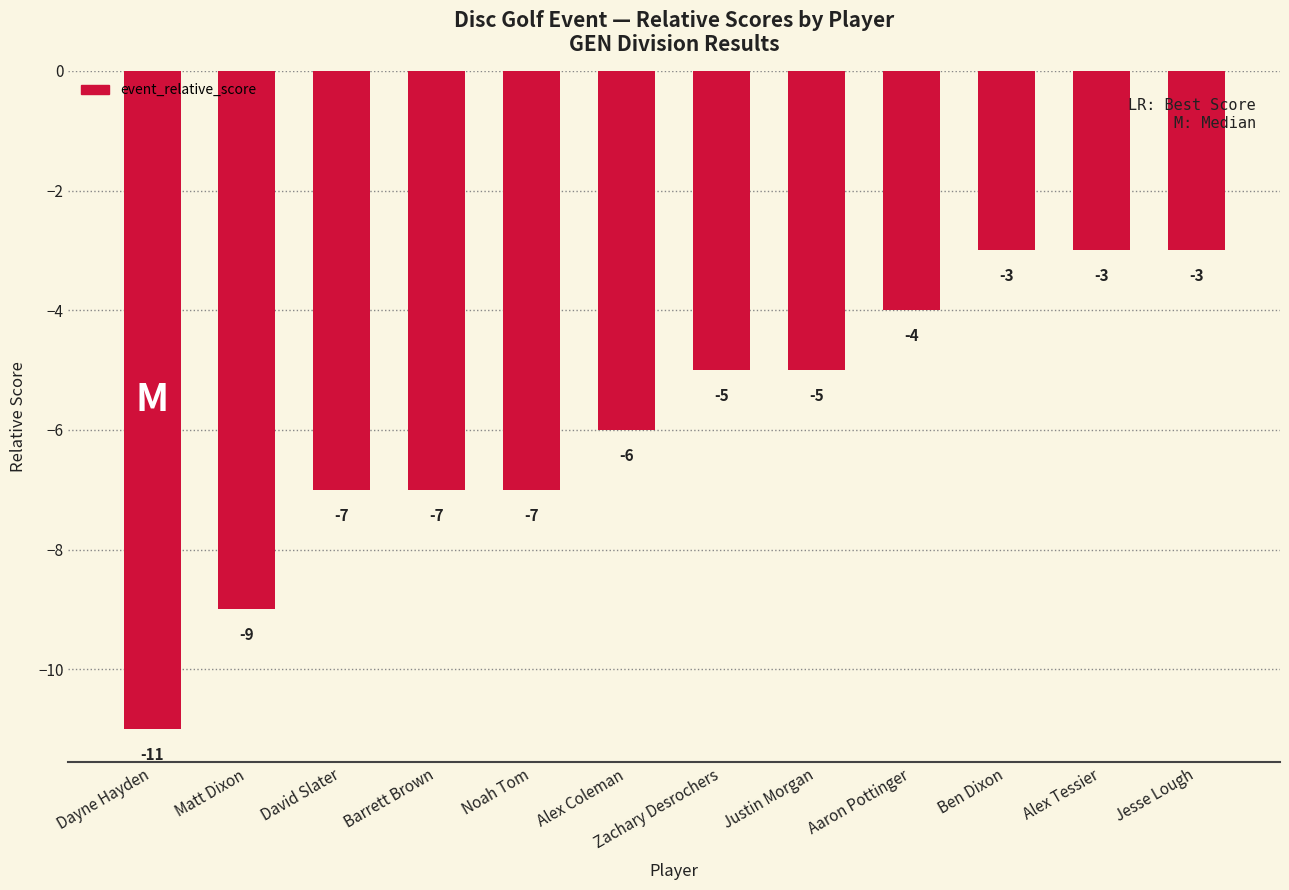

What position from the right is Ben Dixon?

3